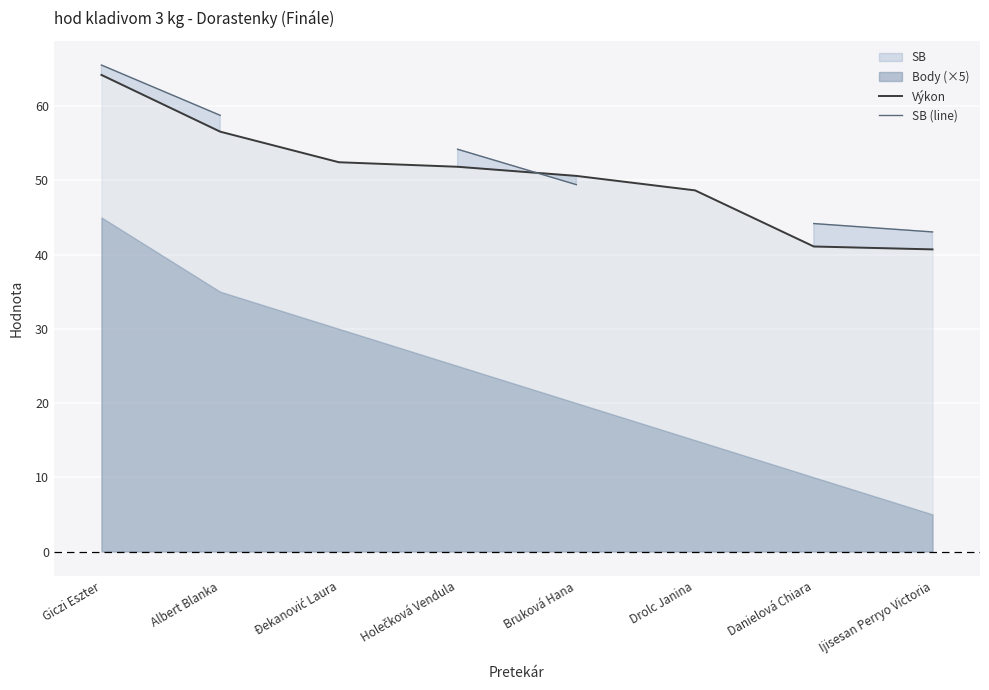

At how many categories does at least one series exceed 52?

4